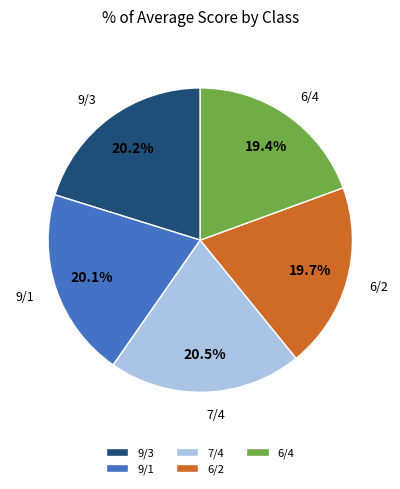

Do 6/4 and 9/1 together represent more than half of the pie?

No